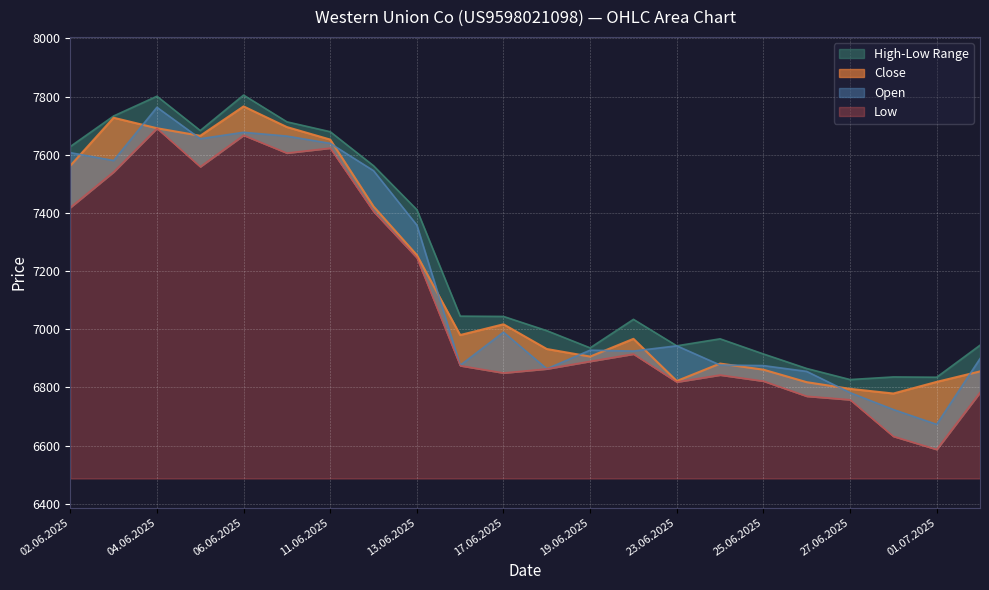

Rank the series by their maximum value, from highest to lowest.

High, Close, Open, Low